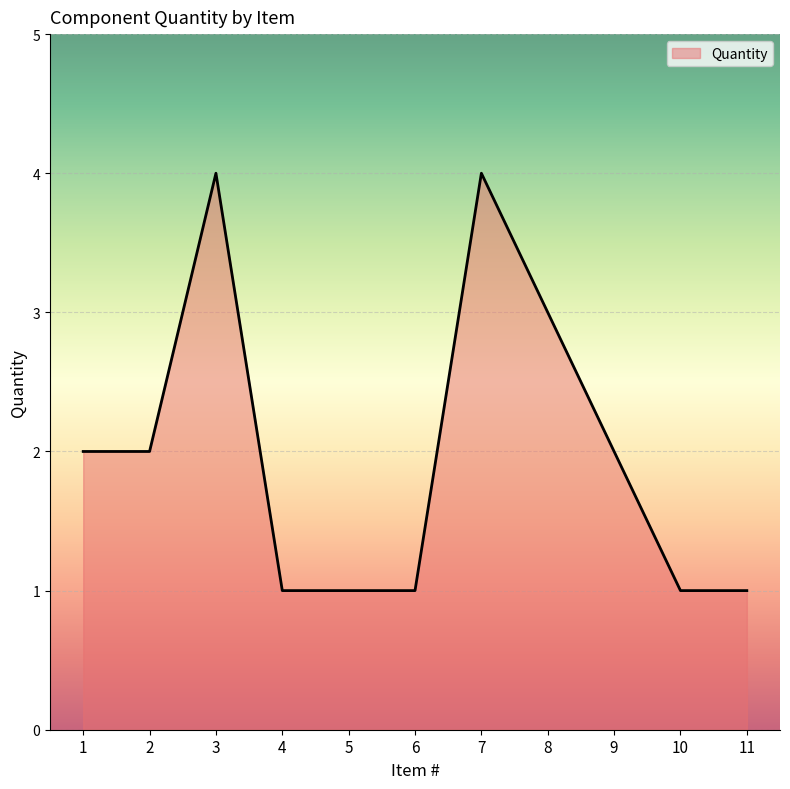

Reading left to right, list all the values displayed in this chart.

2	2	4	1	1	1	4	3	2	1	1